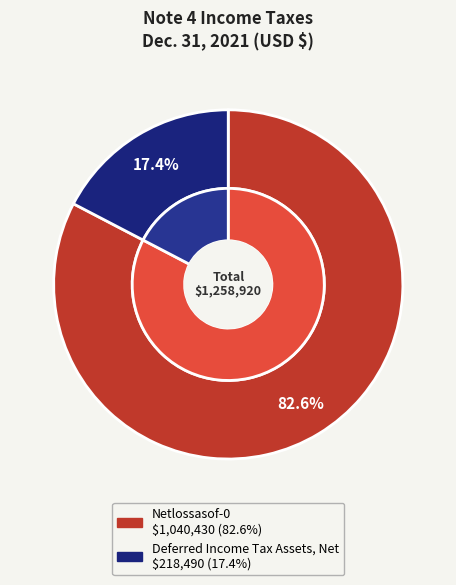

What percentage is the Deferred Income Tax Assets, Net slice, to the nearest percent?

17%